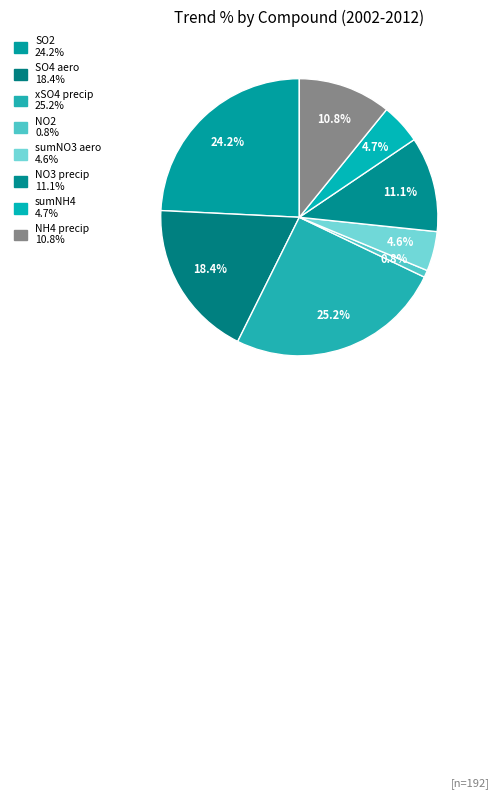

How many slices are in this pie chart?

8